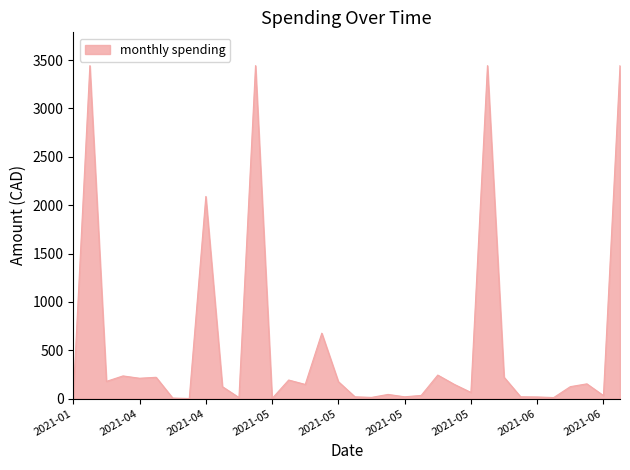

What is the maximum value shown in the chart?

3442.8